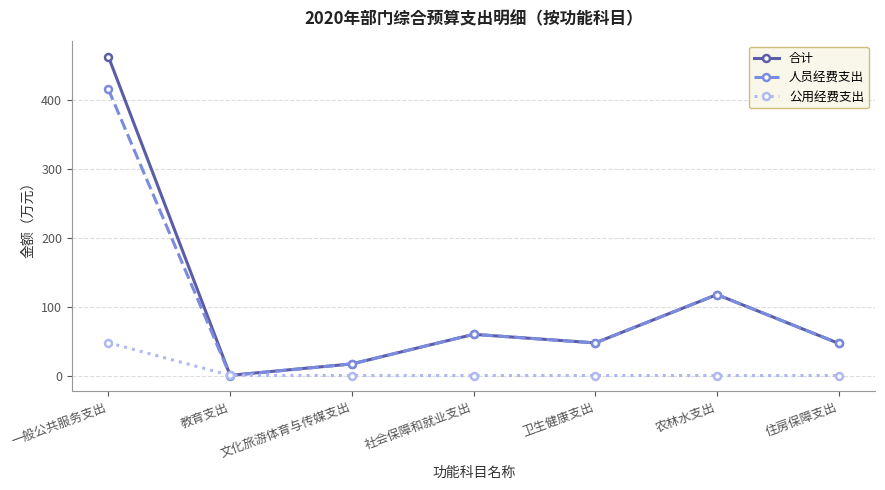

How many data points does each series have?

7